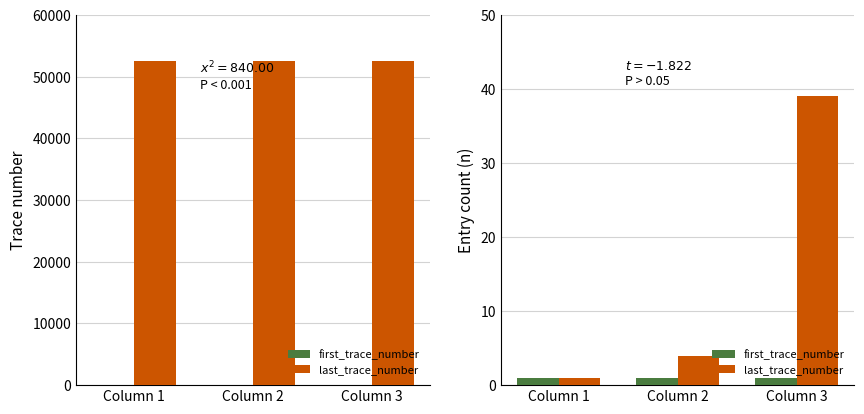

What are all the series names shown in the legend?

first_trace_number, last_trace_number